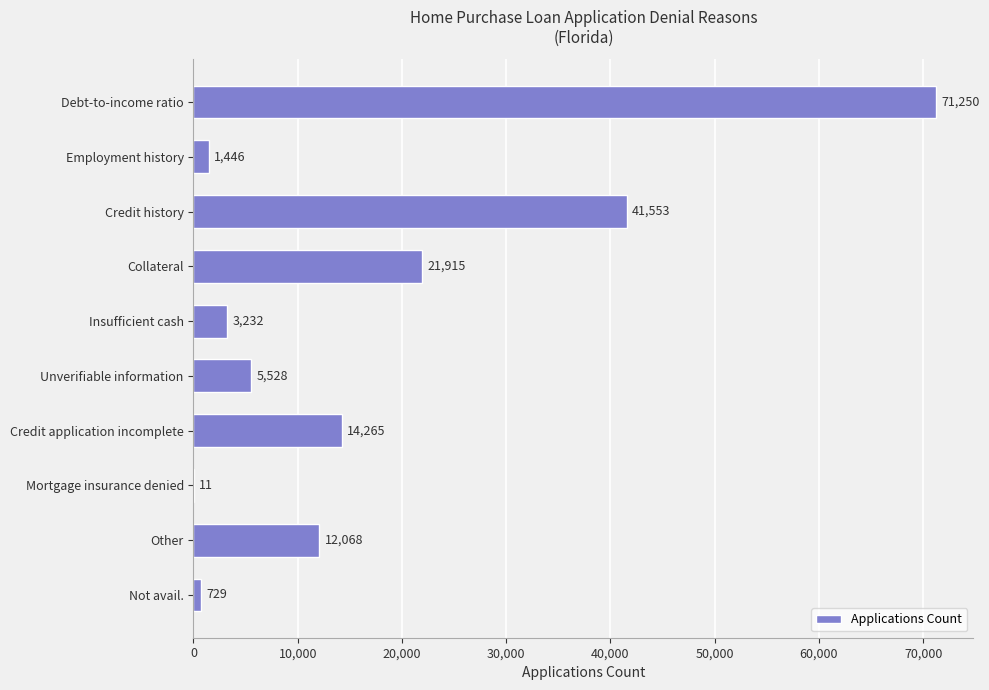

How many series are shown in this chart?

1